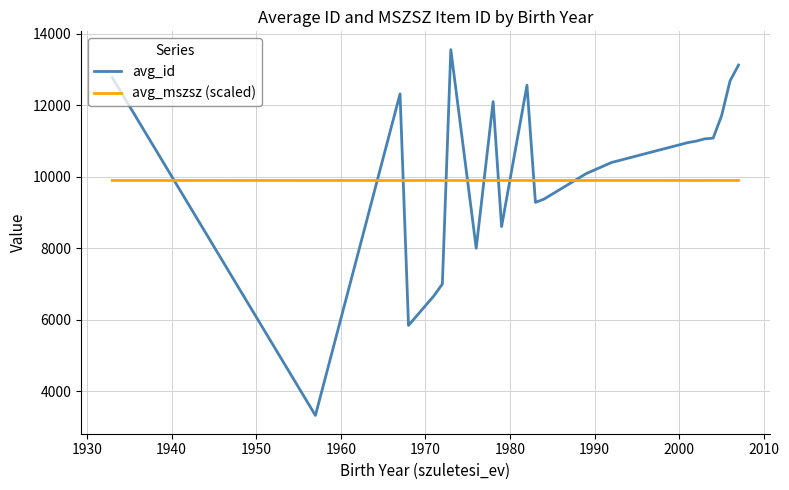

True or false: avg_id and avg_mszsz (scaled) cross at least once.

True